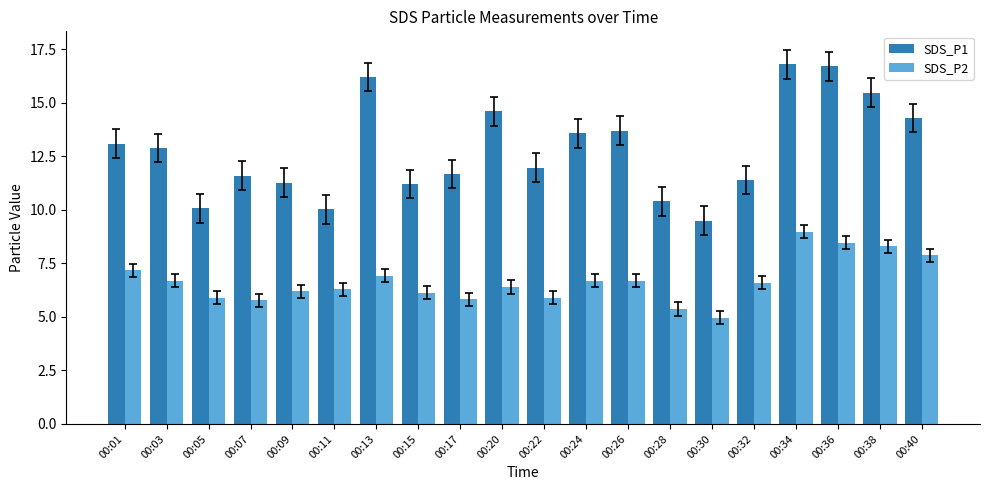

At which label does SDS_P2 first exceed 6?

00:01